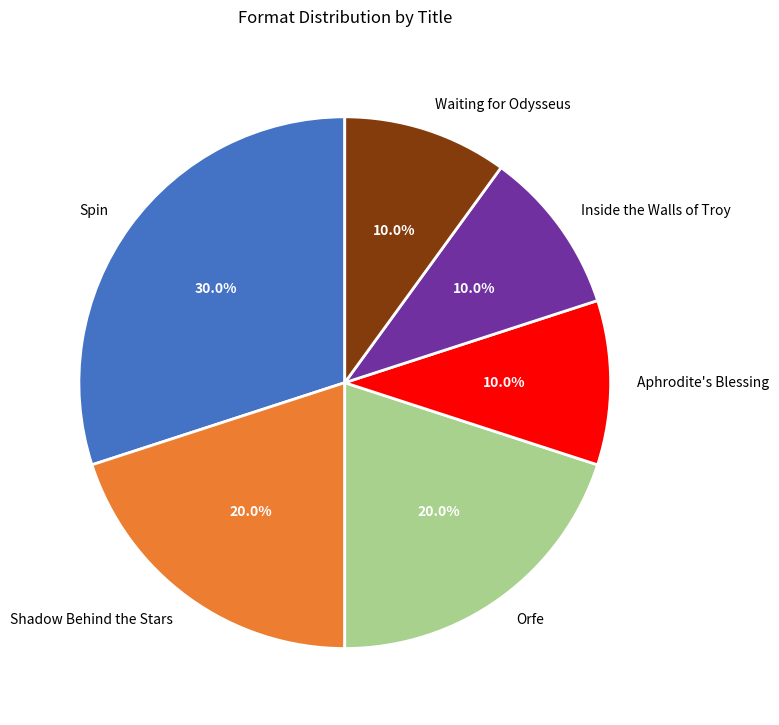

How many slices are in this pie chart?

6